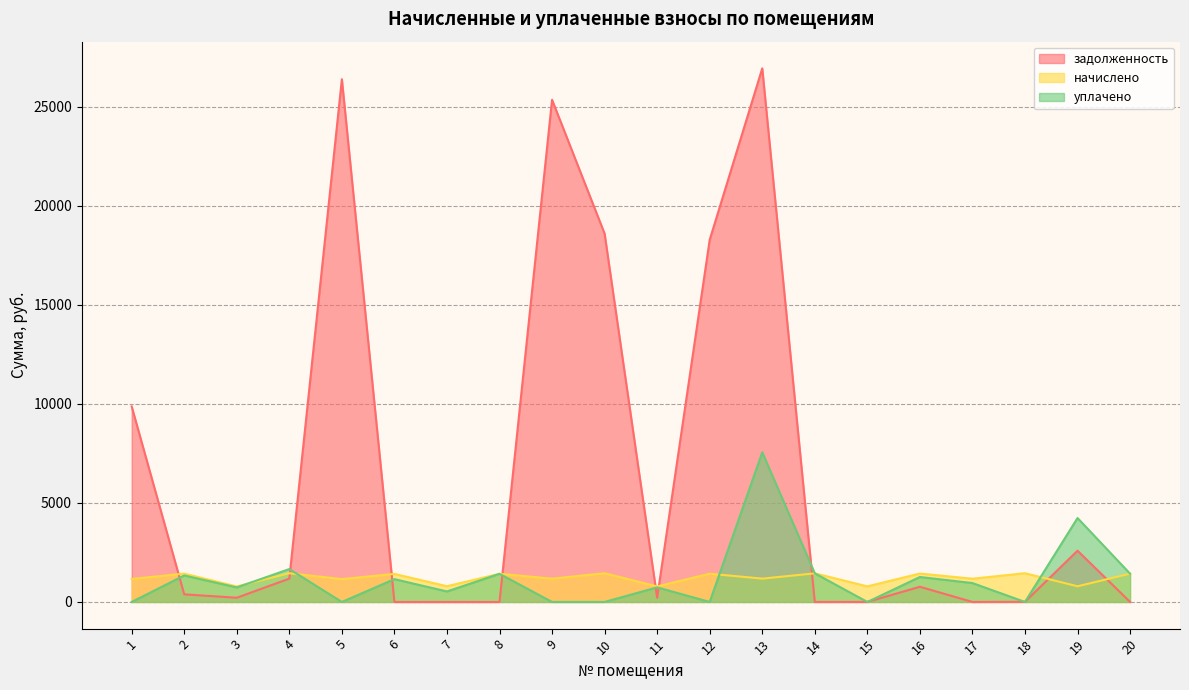

Which has a higher value, 4 or 8?

4